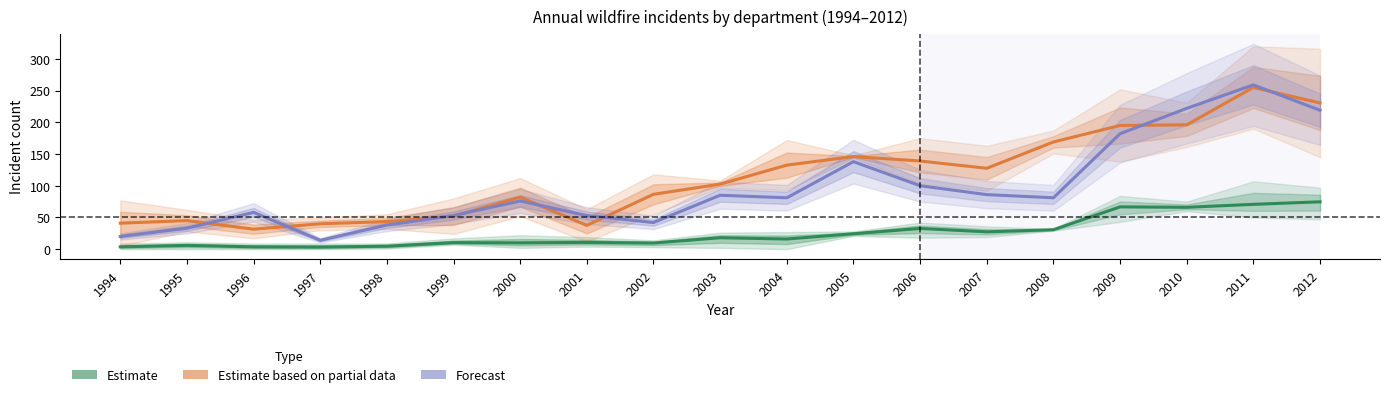

How many lines are shown in the chart?

3